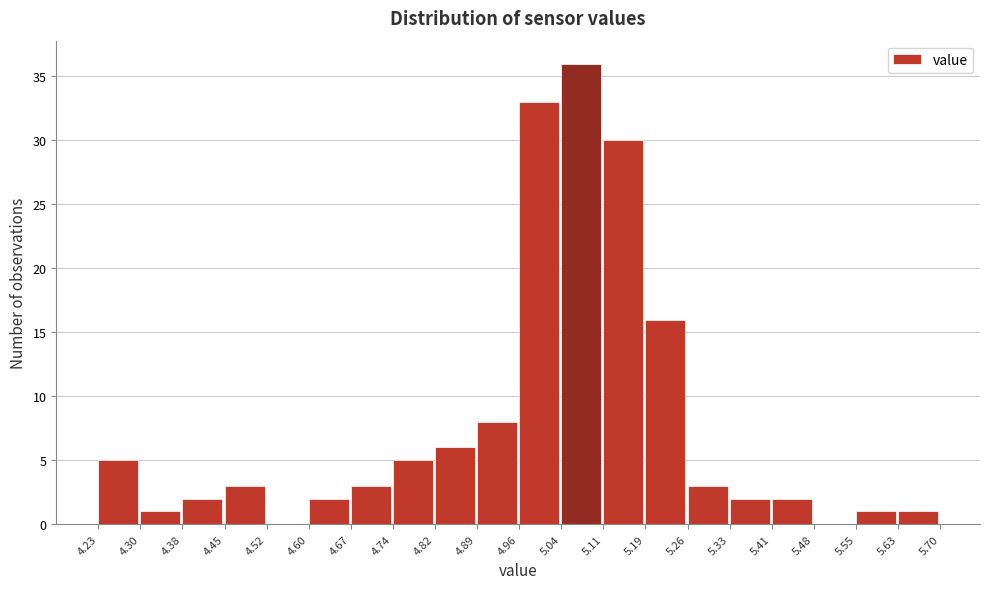

Reading left to right, transcribe this chart: for each bar, give the range it covers on the x-axis and its height. The values are not printed on the chart, so give them approximately, as read against the axis.

4.23 to 4.30: 5
4.30 to 4.38: 1
4.38 to 4.45: 2
4.45 to 4.52: 3
4.52 to 4.60: 0
4.60 to 4.67: 2
4.67 to 4.74: 3
4.74 to 4.82: 5
4.82 to 4.89: 6
4.89 to 4.96: 8
4.96 to 5.04: 33
5.04 to 5.11: 36
5.11 to 5.19: 30
5.19 to 5.26: 16
5.26 to 5.33: 3
5.33 to 5.41: 2
5.41 to 5.48: 2
5.48 to 5.55: 0
5.55 to 5.63: 1
5.63 to 5.70: 1